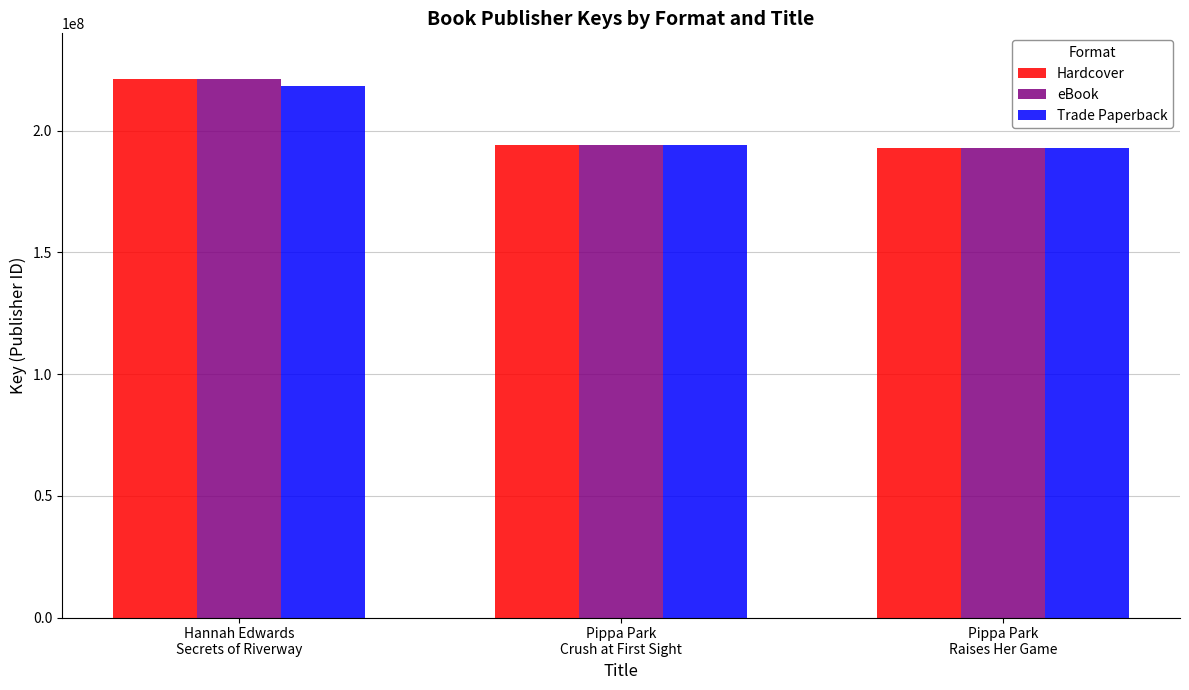

What is the maximum value shown in the chart?

221207869